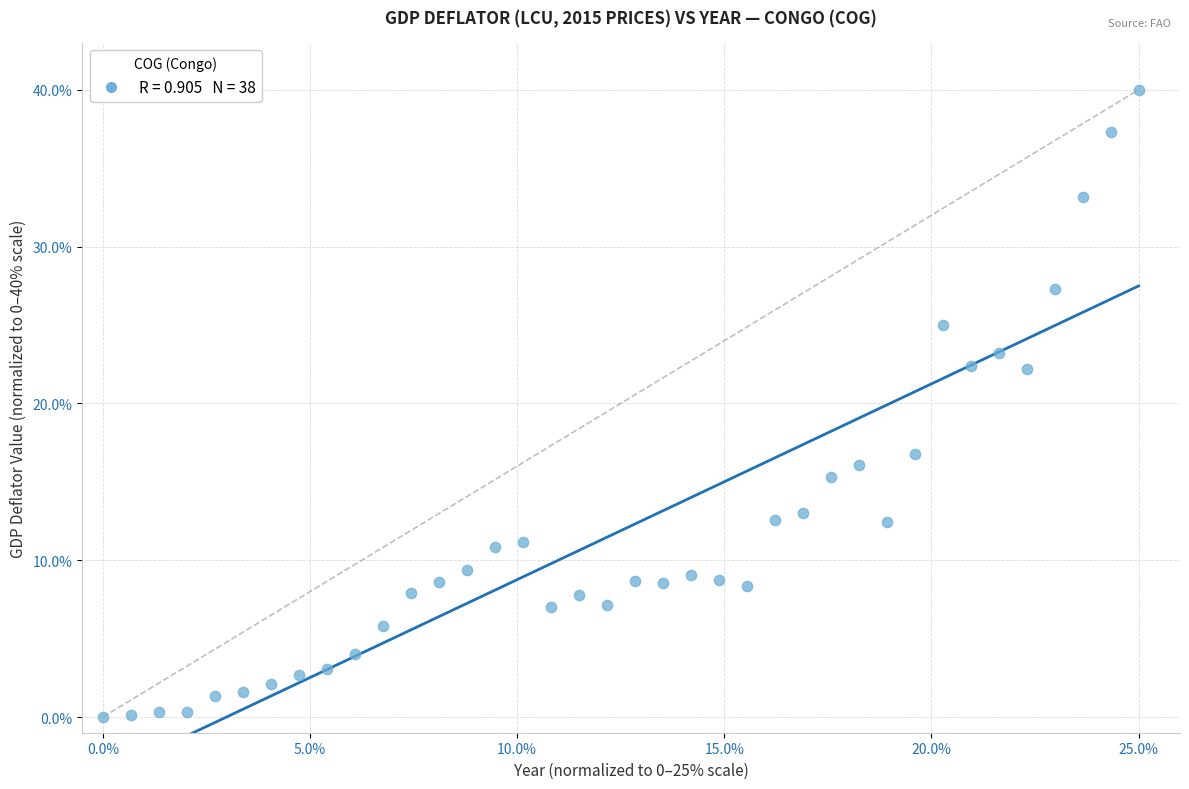

What is the range of Y values (max minus min)?

40.0